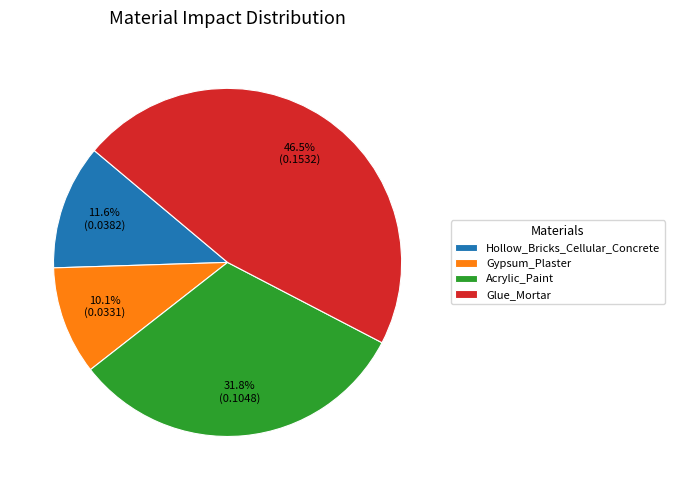

Does Acrylic_Paint represent more than half of the total?

No